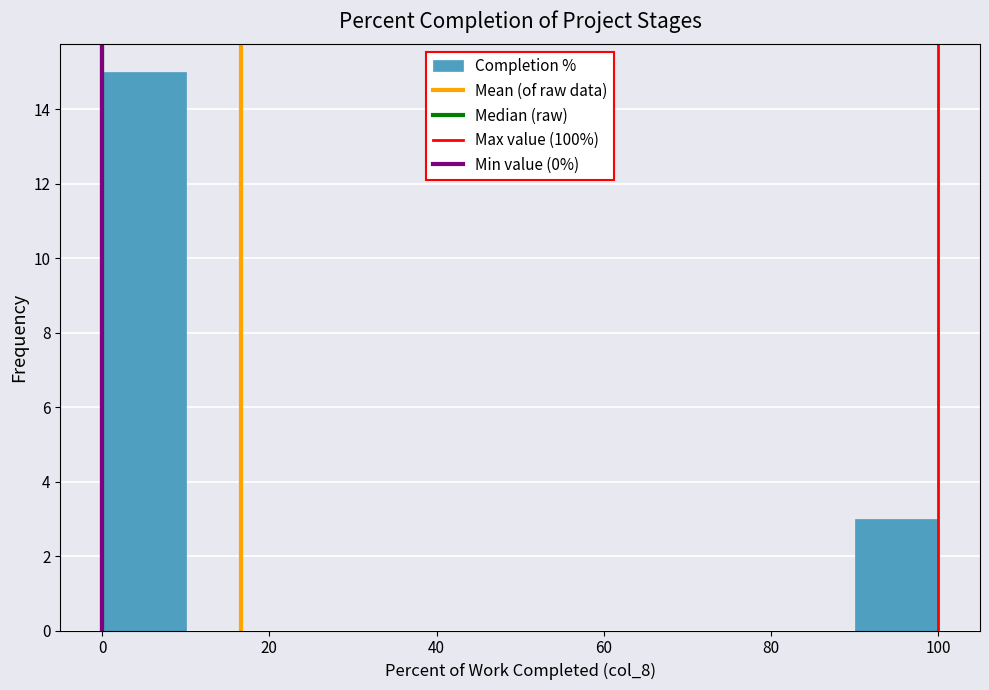

Reading left to right, transcribe this chart: for each bar, give the range it covers on the x-axis and its height. The values are not printed on the chart, so give them approximately, as read against the axis.

0 to 10: 15
10 to 20: 0
20 to 30: 0
30 to 40: 0
40 to 50: 0
50 to 60: 0
60 to 70: 0
70 to 80: 0
80 to 90: 0
90 to 100: 3